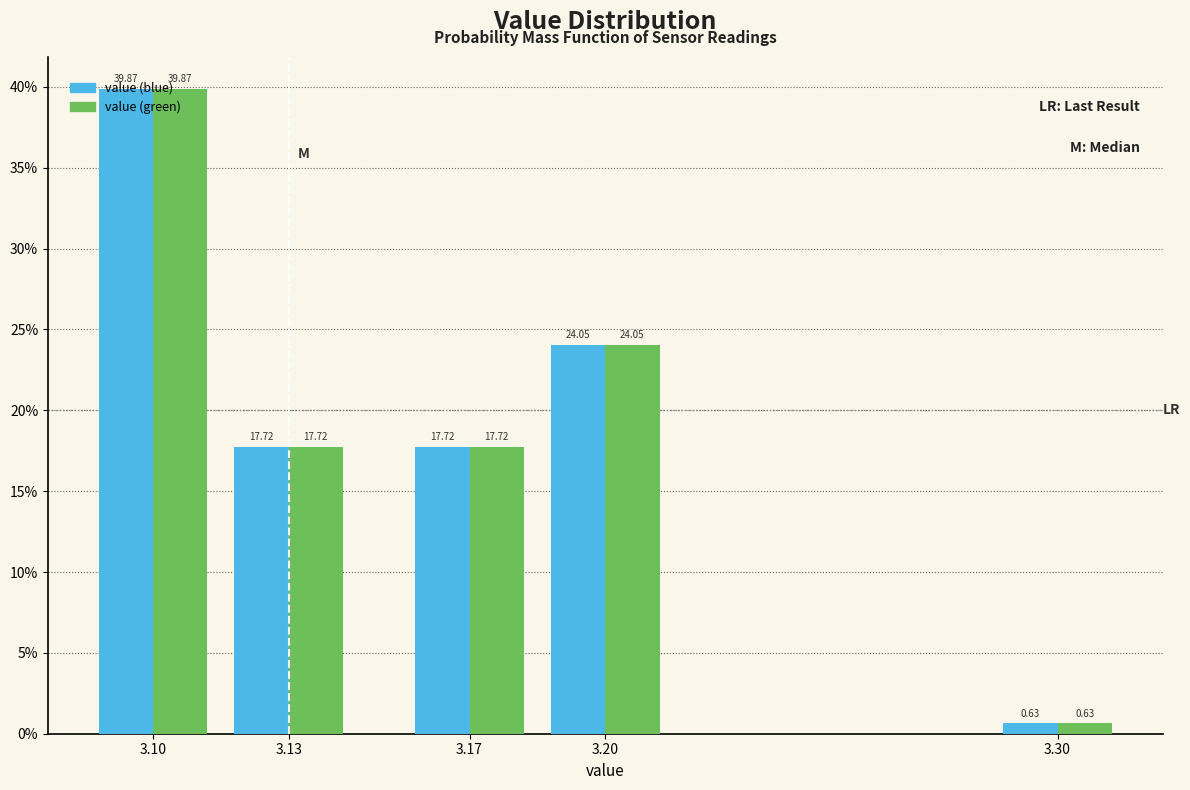

What is the sum of all value (green) values?

100.0